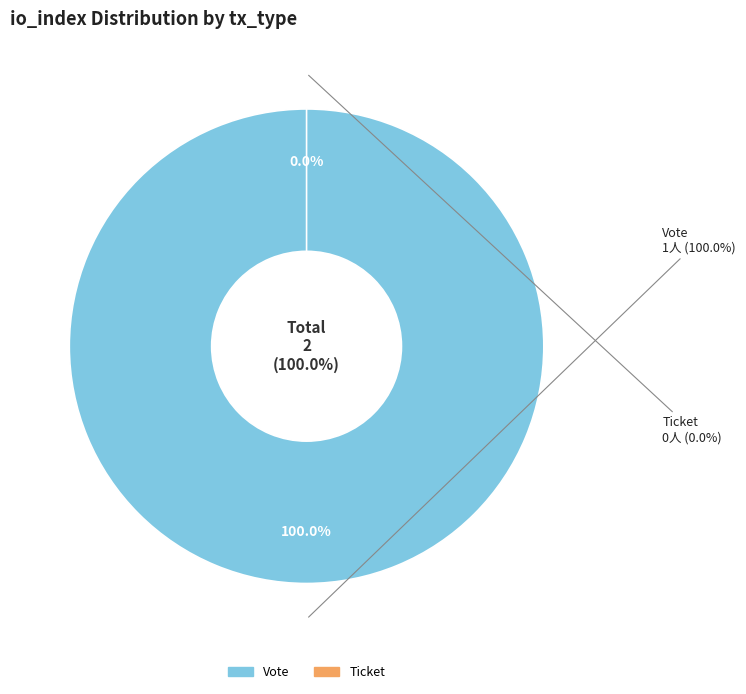

What percentage is NOT represented by Ticket?

100.0%